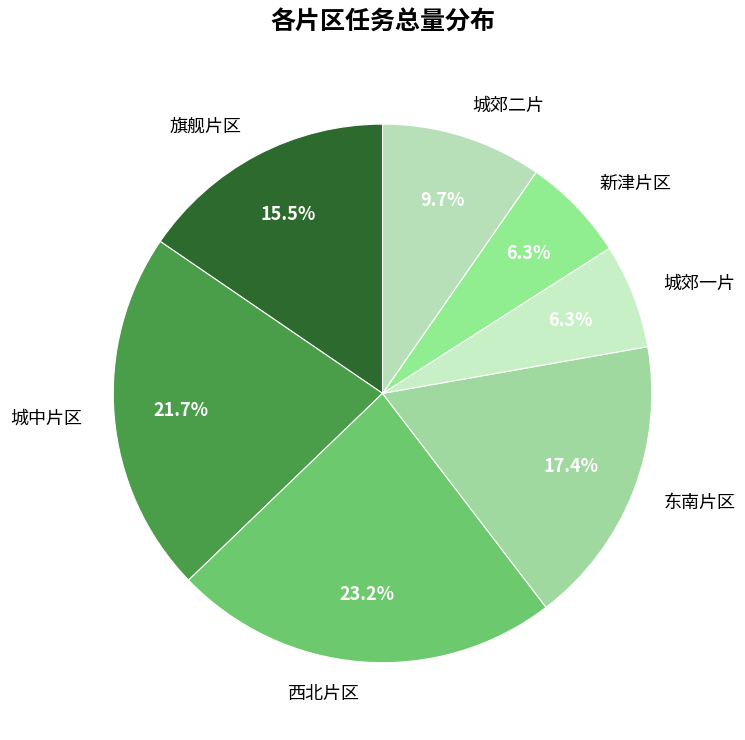

Which category has the biggest portion of the pie?

西北片区